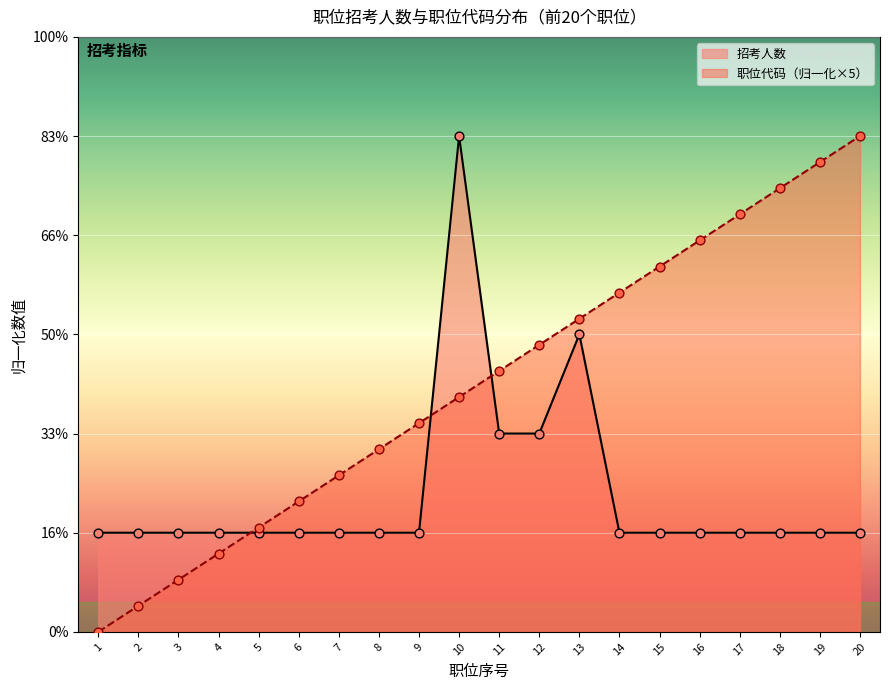

Which series has the widest spread of Y values?

职位代码